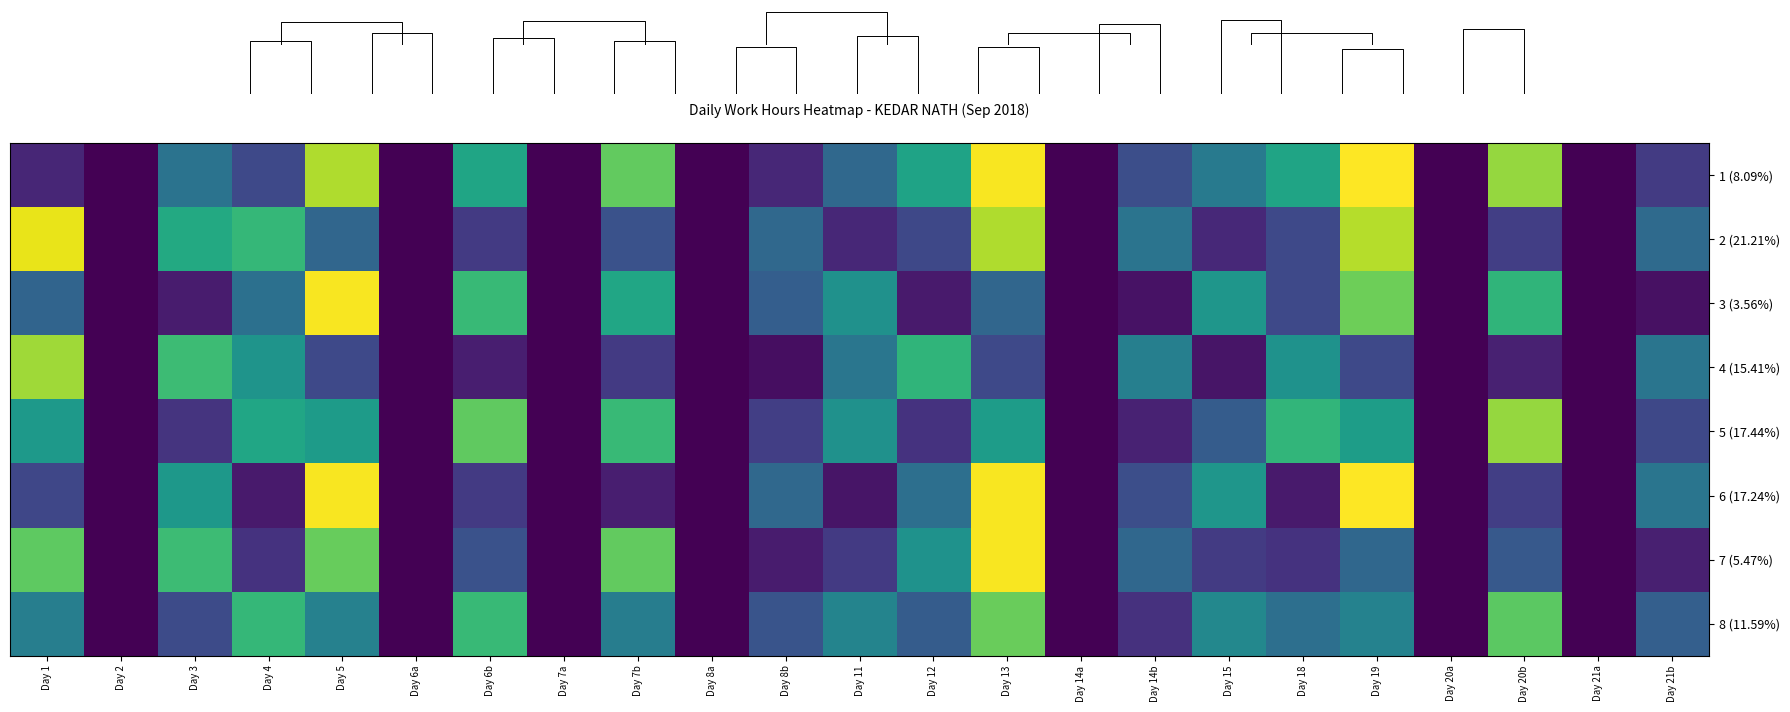

The value of 6 (17.24%) at Day 21a is 0.0. True or false?

True